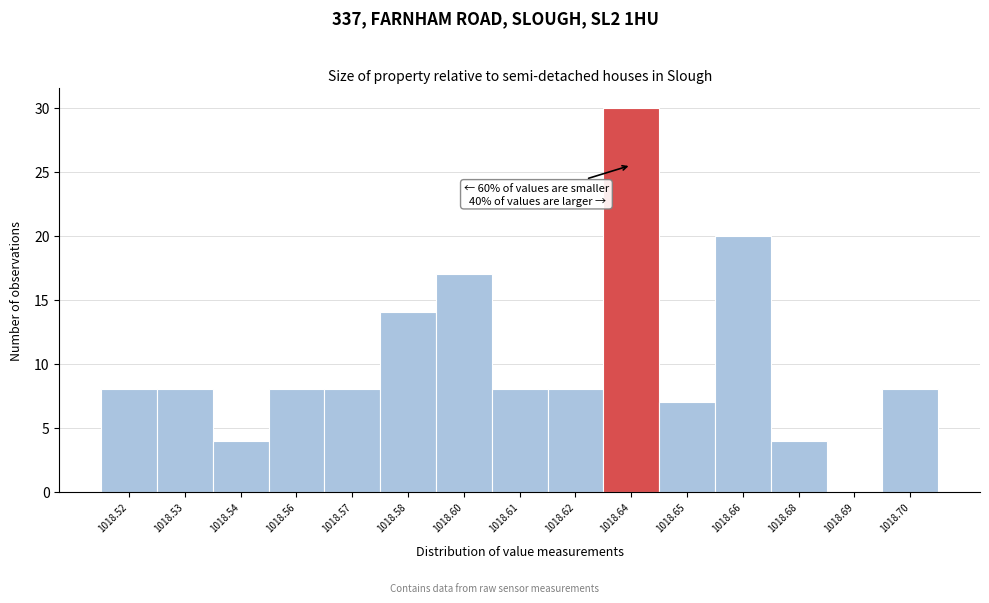

Reading left to right, list all the values displayed in this chart.

1018.52=8	1018.53=8	1018.54=4	1018.56=8	1018.57=8	1018.58=14	1018.60=17	1018.61=8	1018.62=8	1018.64=30	1018.65=7	1018.66=20	1018.68=4	1018.69=0	1018.70=8